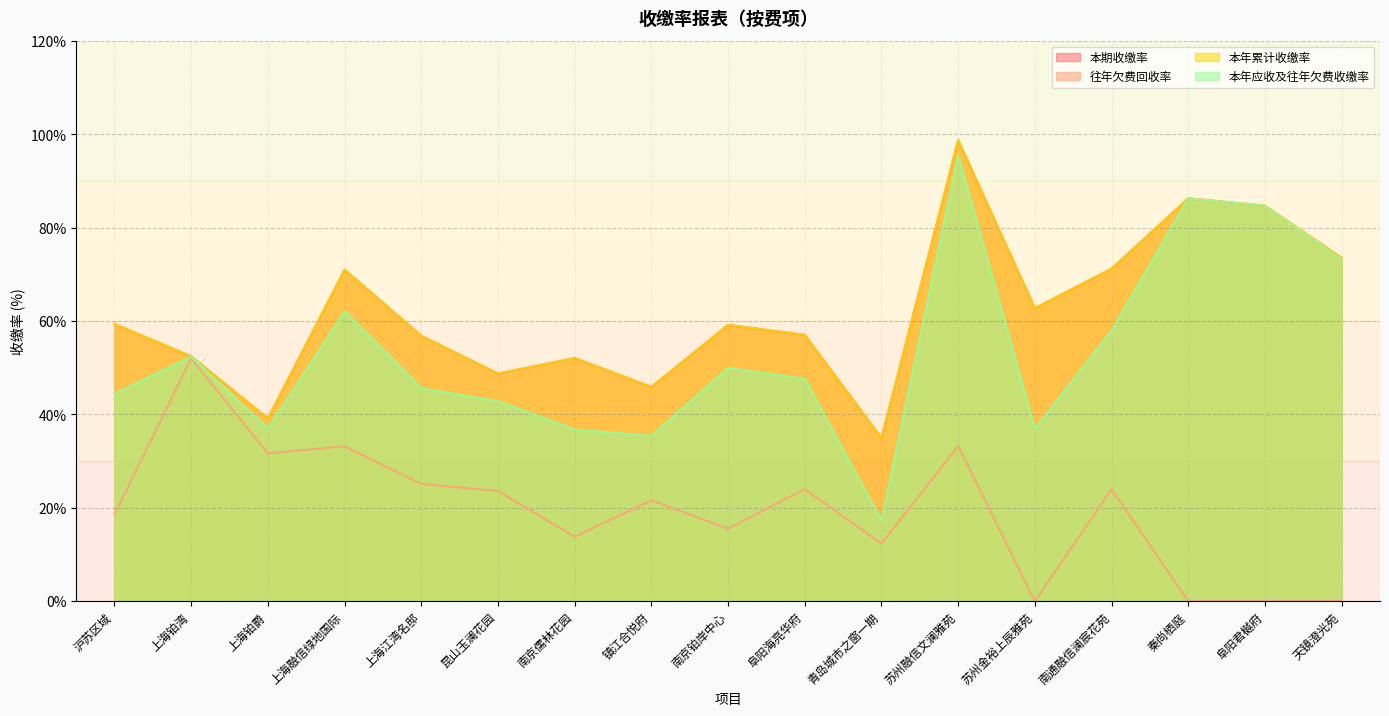

True or false: 本年累计收缴率 and 本期收缴率 intersect in this chart.

False